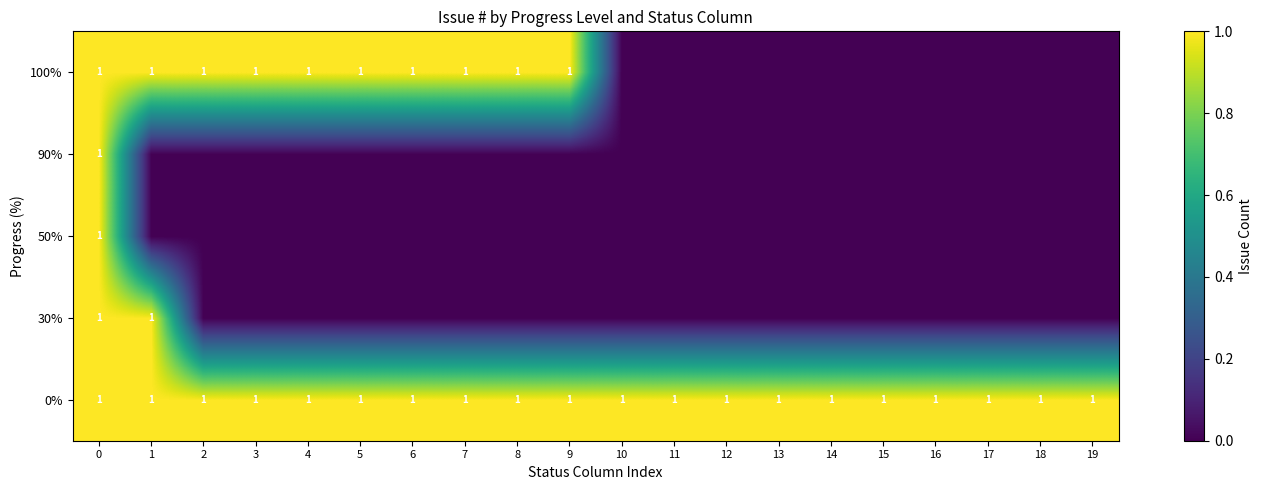

Which has a higher value, 18 or 3?

18